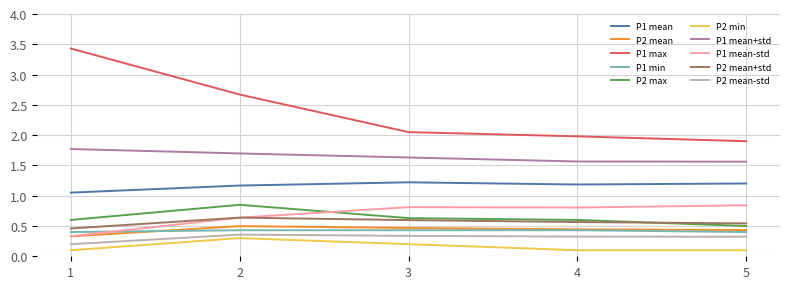

The P1 mean-std series shows 0.6 at 2. True or false?

True